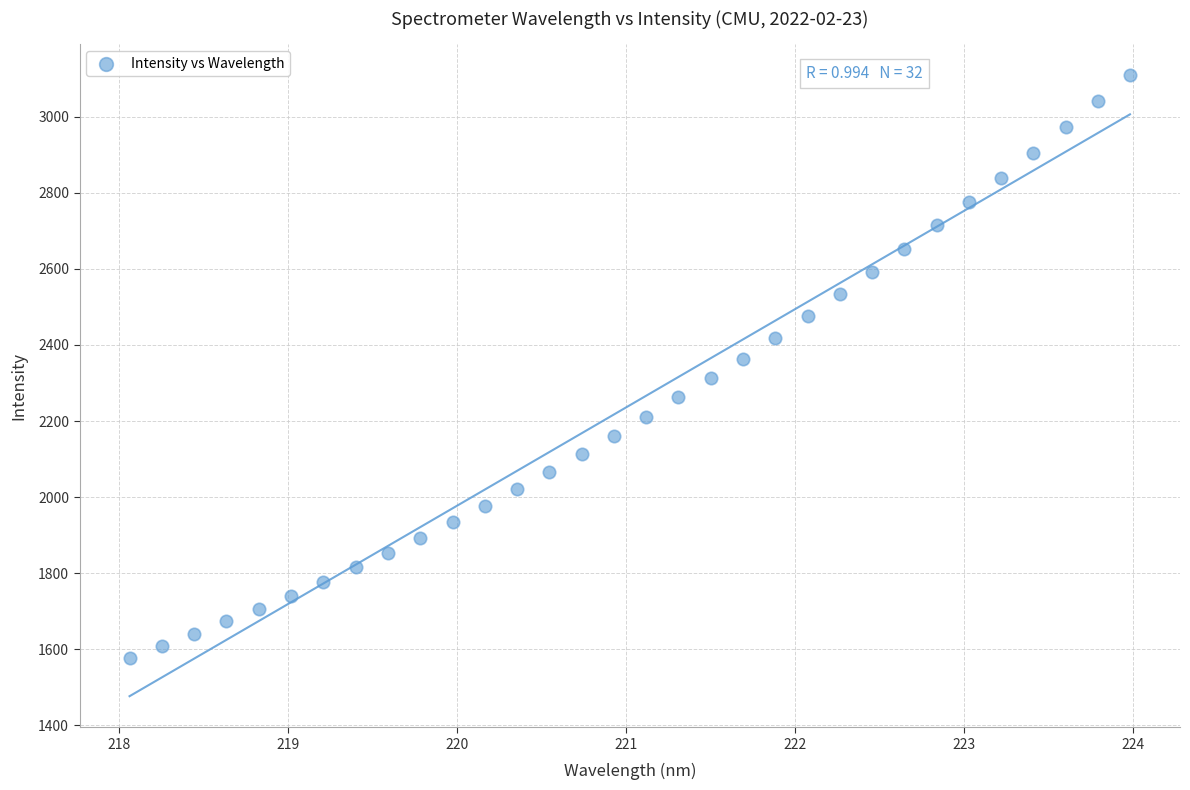

What is the range of X values (max minus min)?

5.9